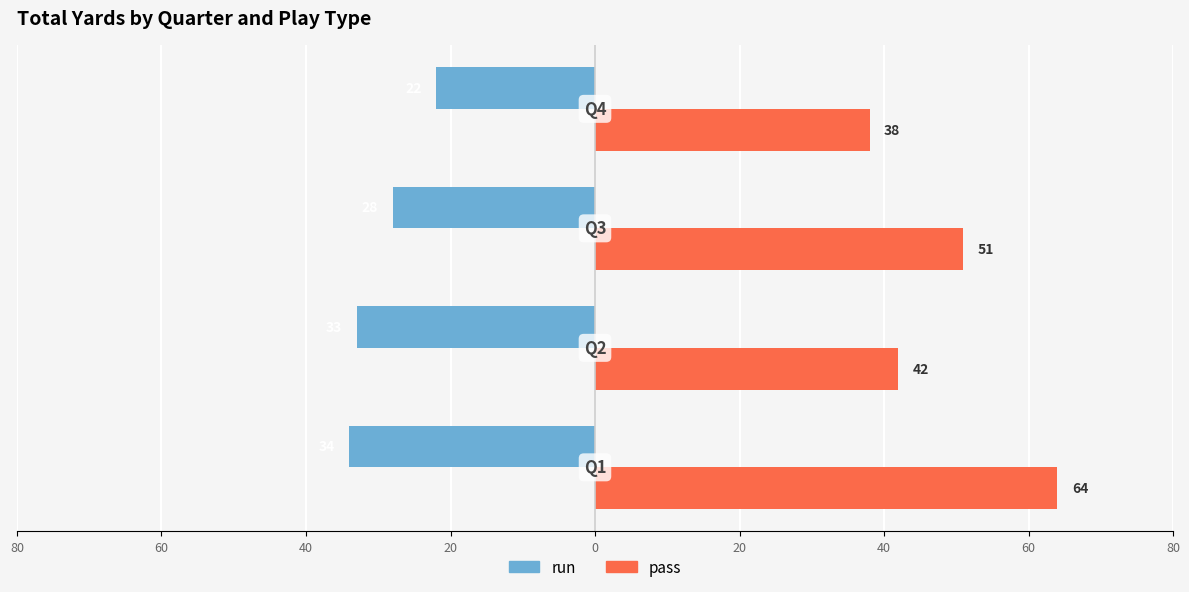

What are all the series names shown in the legend?

run, pass